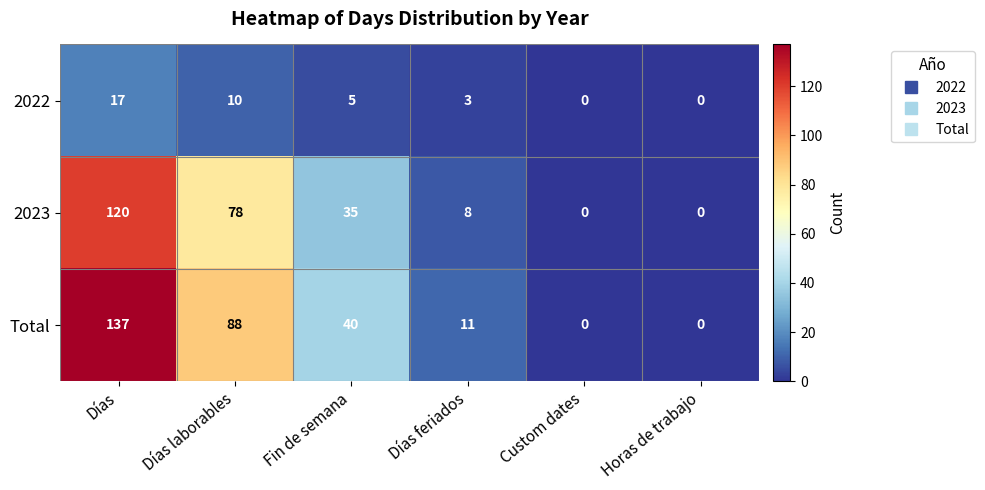

Which series has the widest spread of values?

Total